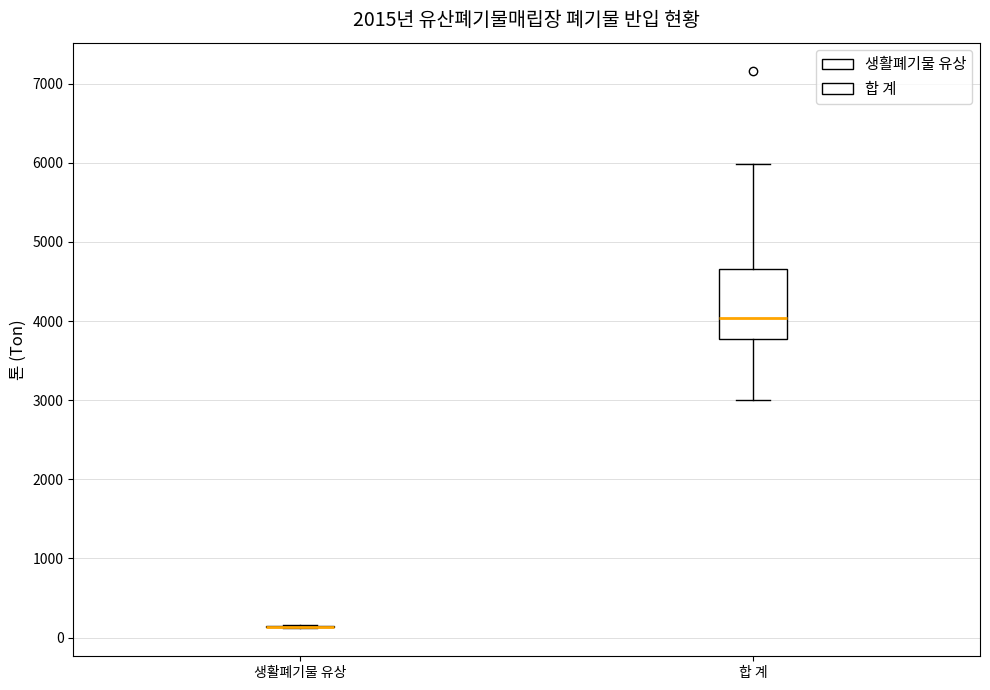

Reading left to right, transcribe this box plot: for each box, give where its median line is, the range the box spans, and where its two whiskers end, as read against the y-axis. The values are not printed on the chart, so give them approximately, as read against the axis.

생활폐기물 유상: box collapsed to a line at 100, whiskers 100 to 200
합 계: median 4000, box 3800 to 4700, whiskers 3000 to 6000